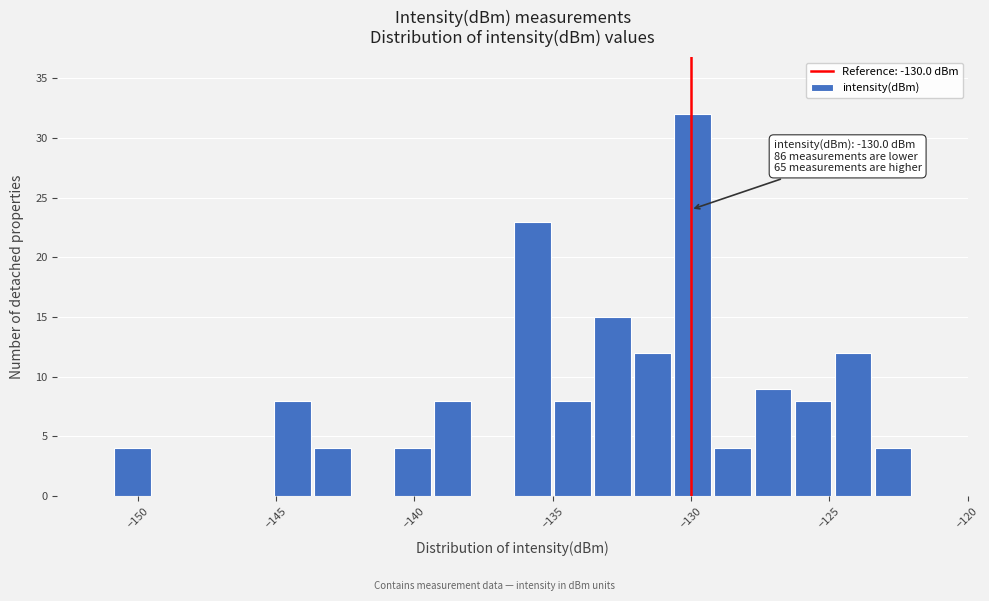

Read against the x-axis, roughly where is the centre of the tallest bar?

-130.0